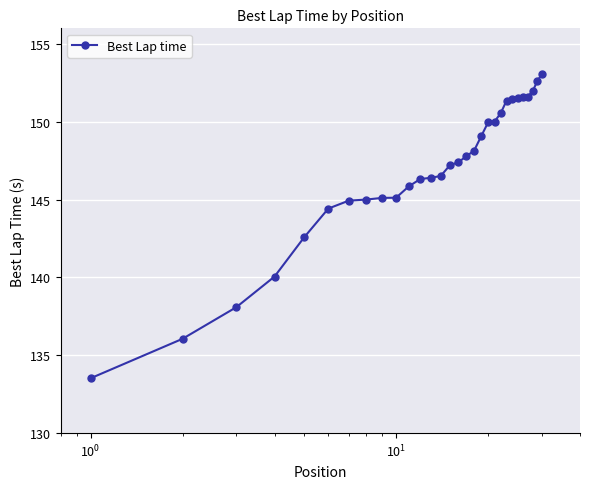

How many values are below 147?

14